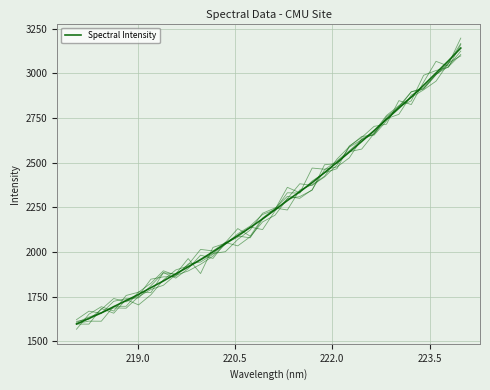

What is the value of the 9th point from the left?

1877.8